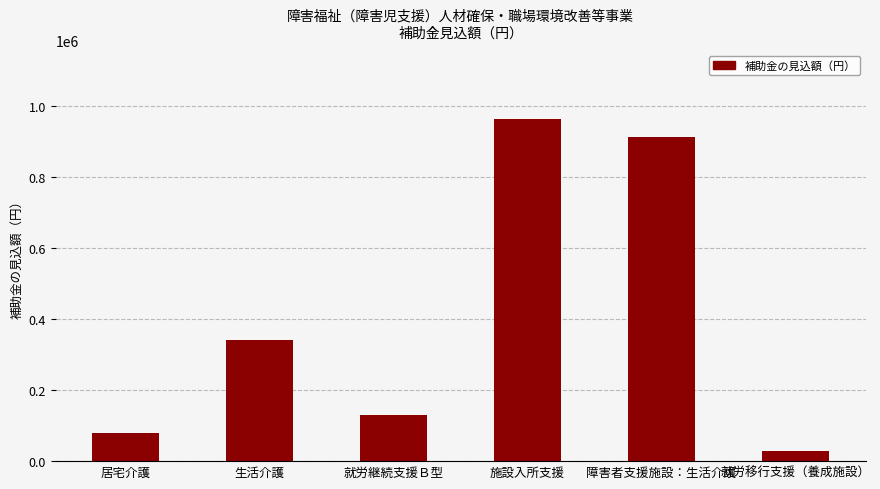

Which label corresponds to the largest value in the chart?

施設入所支援